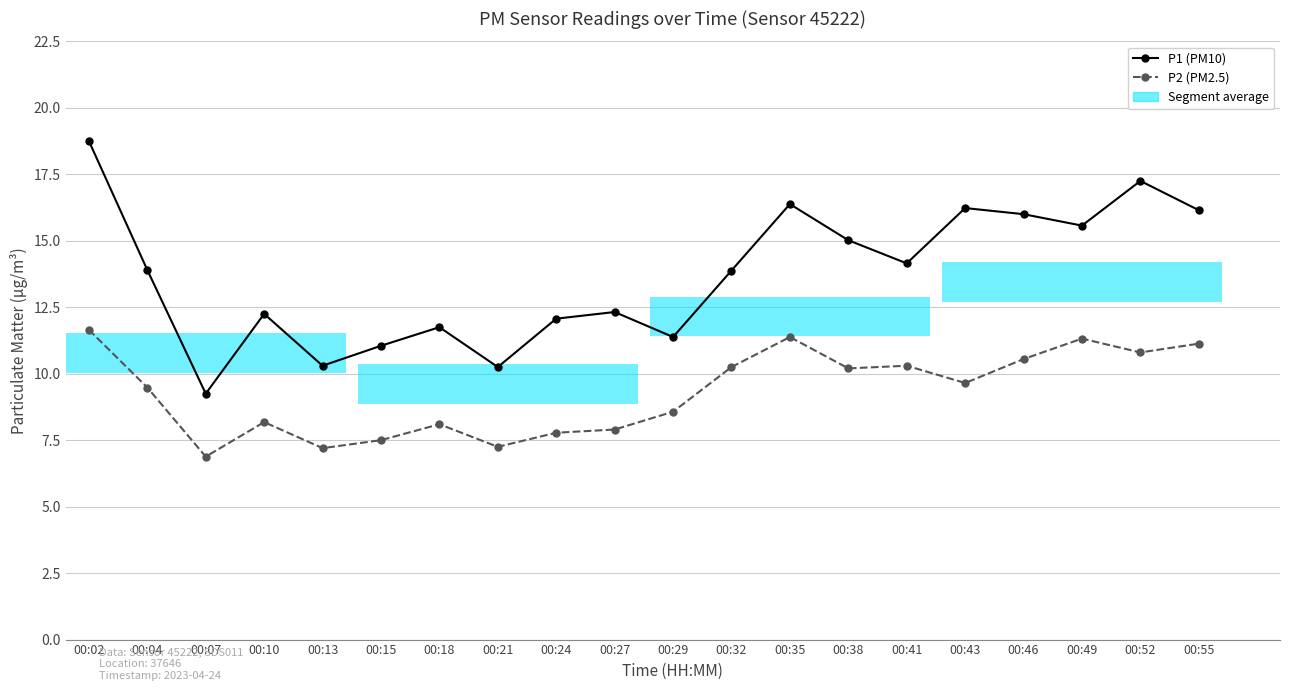

Is it true that P1 (PM10) equals 15.6 at 00:49?

True